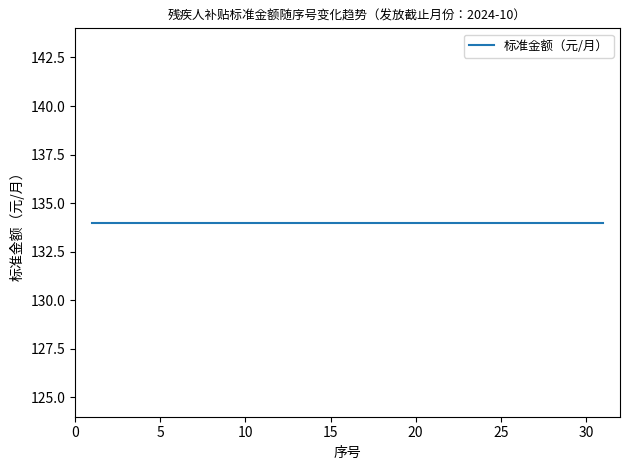

How many data points does each series have?

31